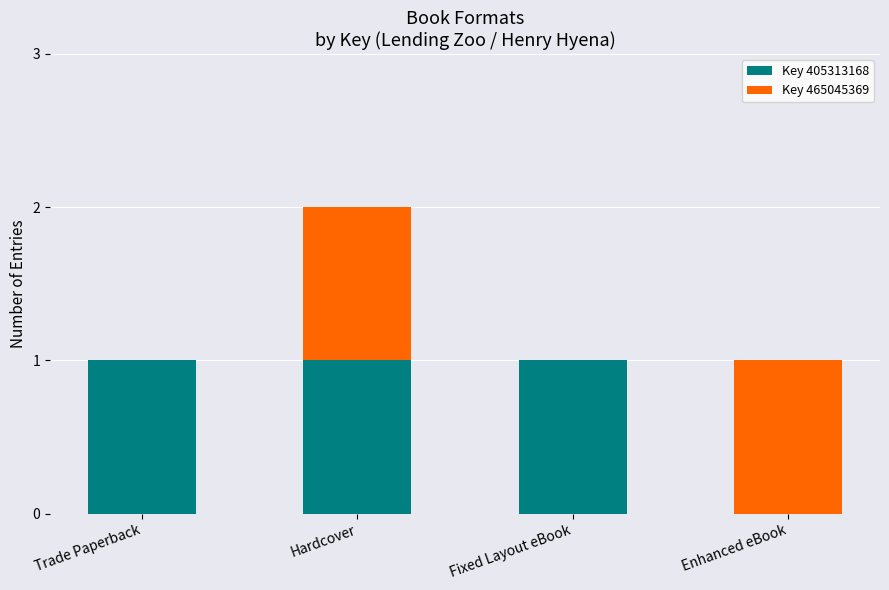

At which category is the sum across all series the highest?

Hardcover